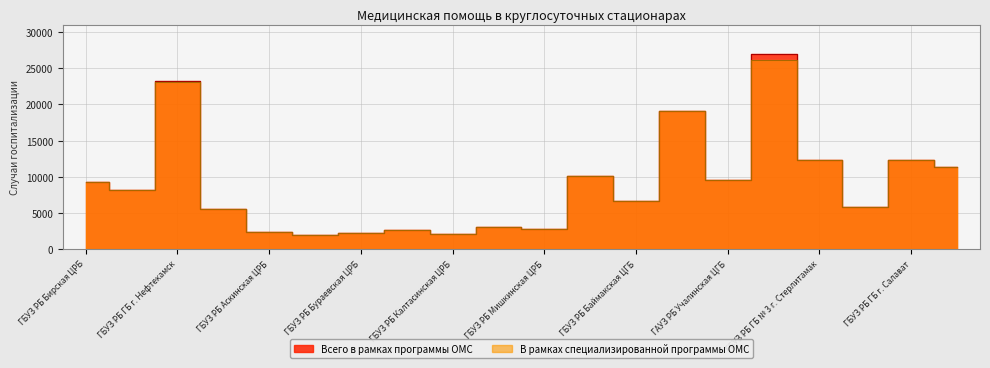

Which series has the largest range (max minus min)?

Всего в рамках программы ОМС